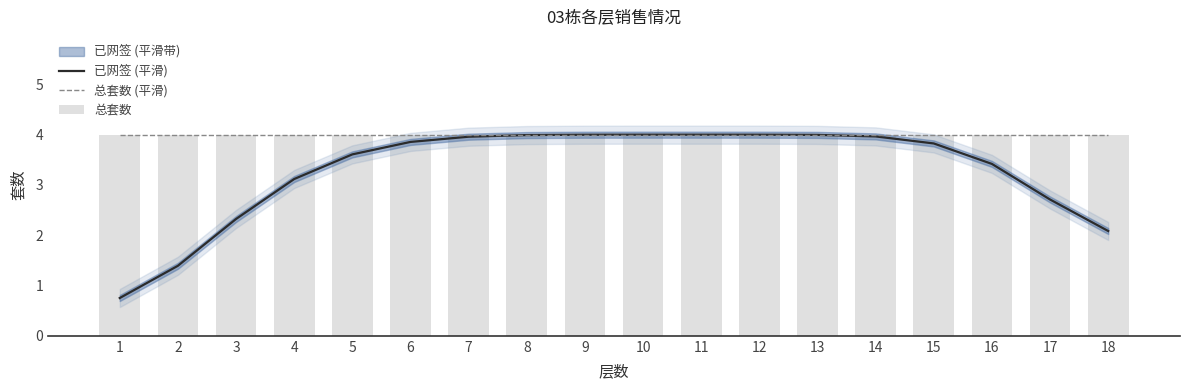

Are the bars grouped side by side (vs. stacked)?

Yes